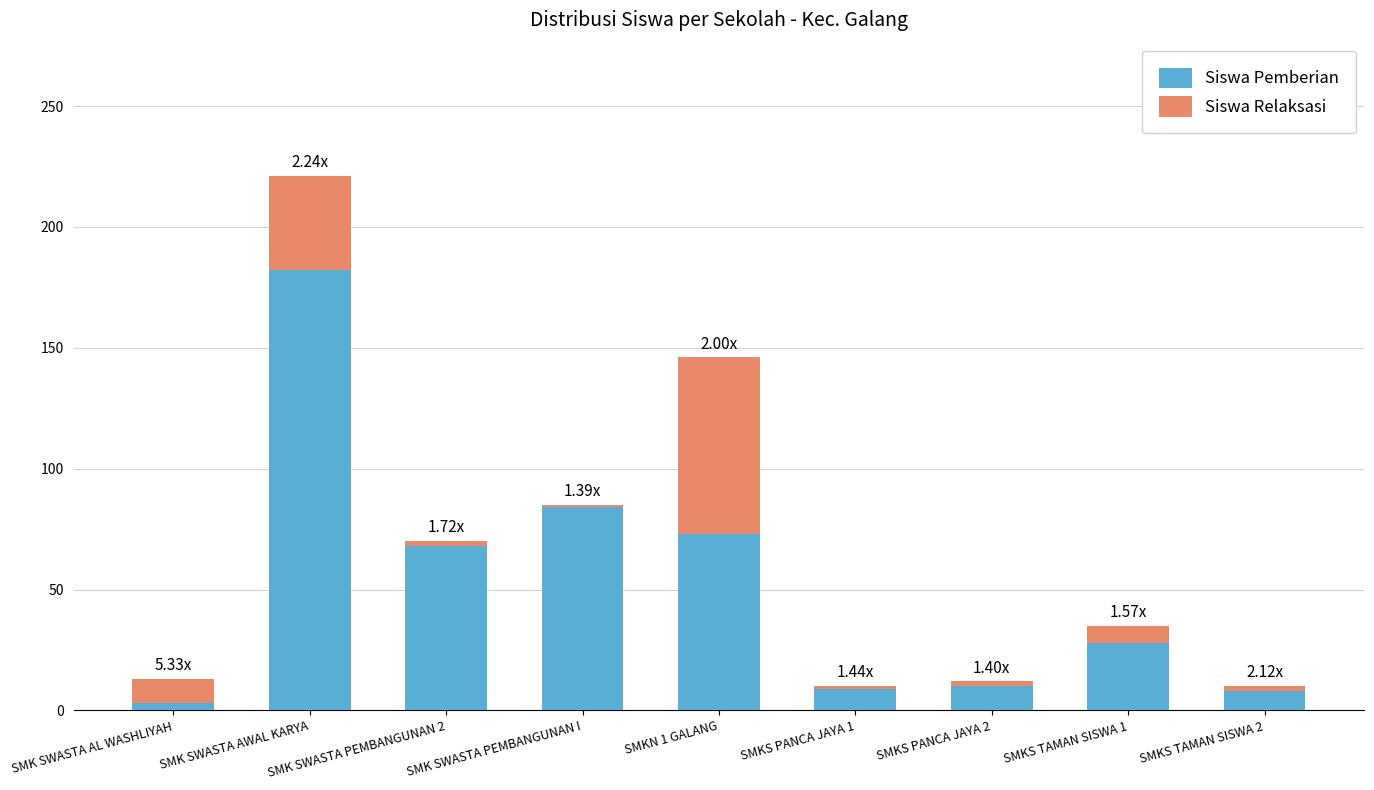

Where is Siswa Pemberian nearest to the value 92?

SMK SWASTA PEMBANGUNAN I